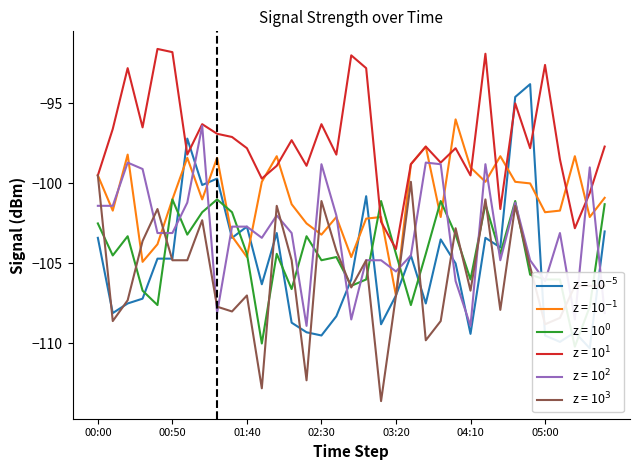

How many lines are shown in the chart?

6